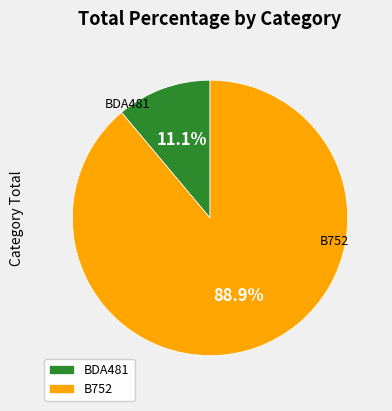

Between BDA481 and B752, which is larger?

B752